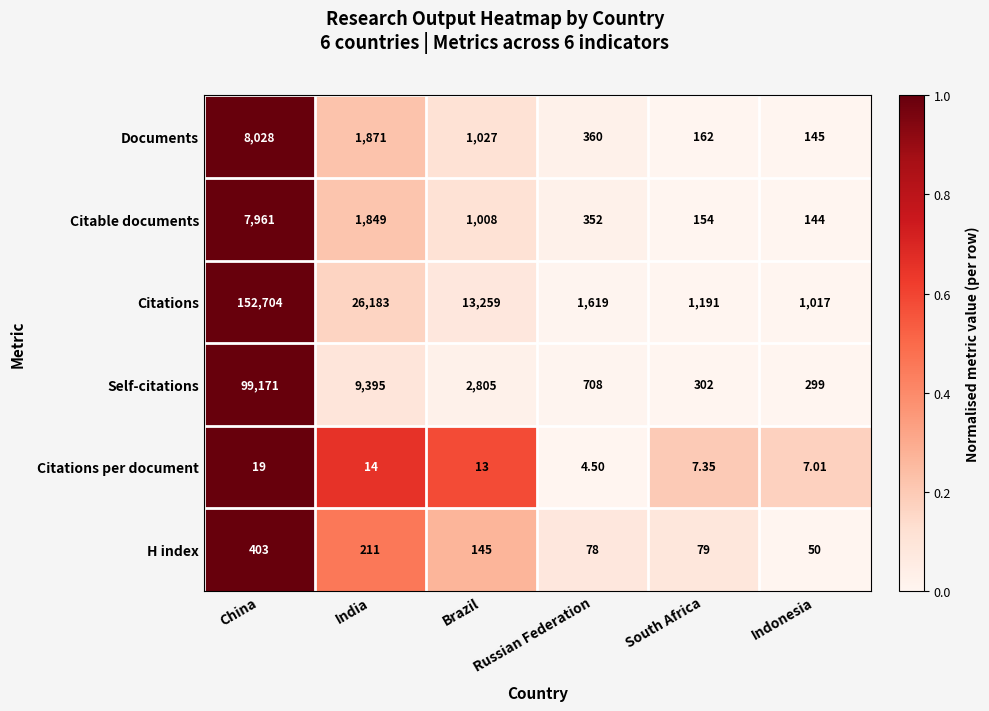

Which label corresponds to the smallest value in the chart?

Russian Federation